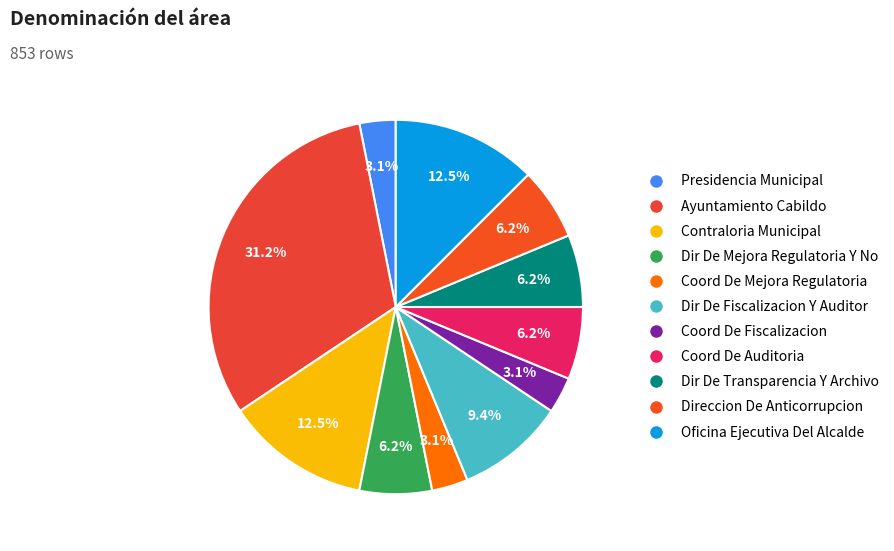

What percentage is the Dir De Mejora Regulatoria Y No slice, to the nearest percent?

6%